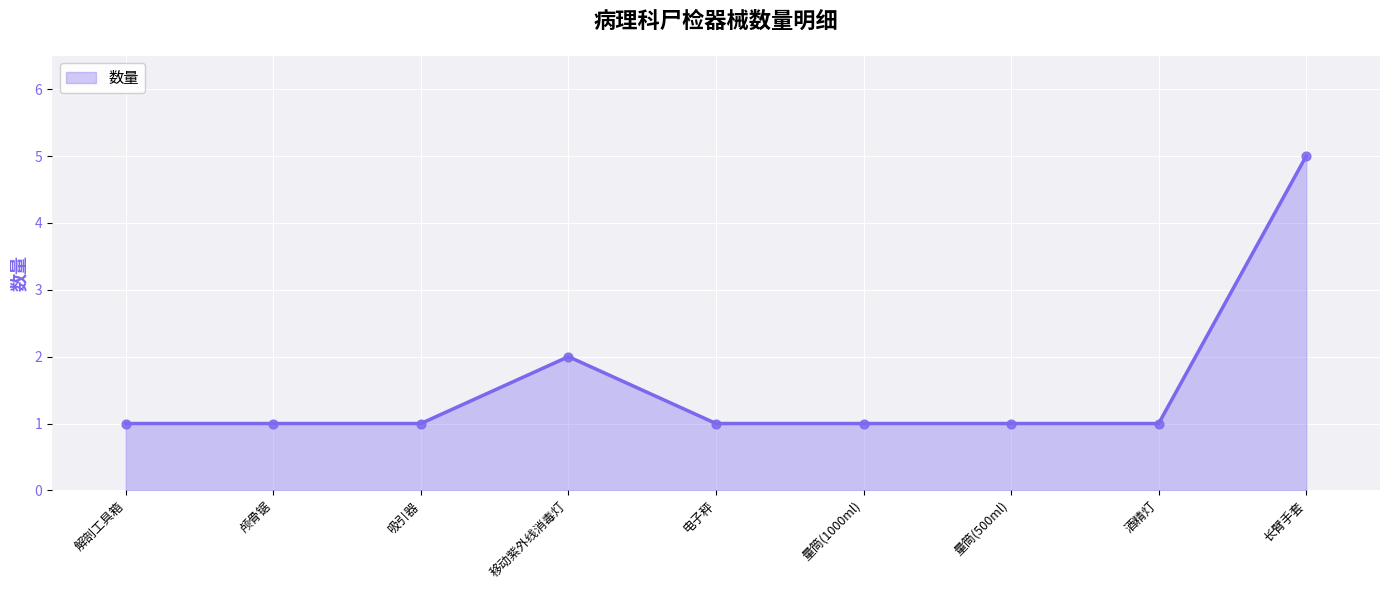

What is the change in value from 移动紫外线消毒灯 to 电子秤?

-1